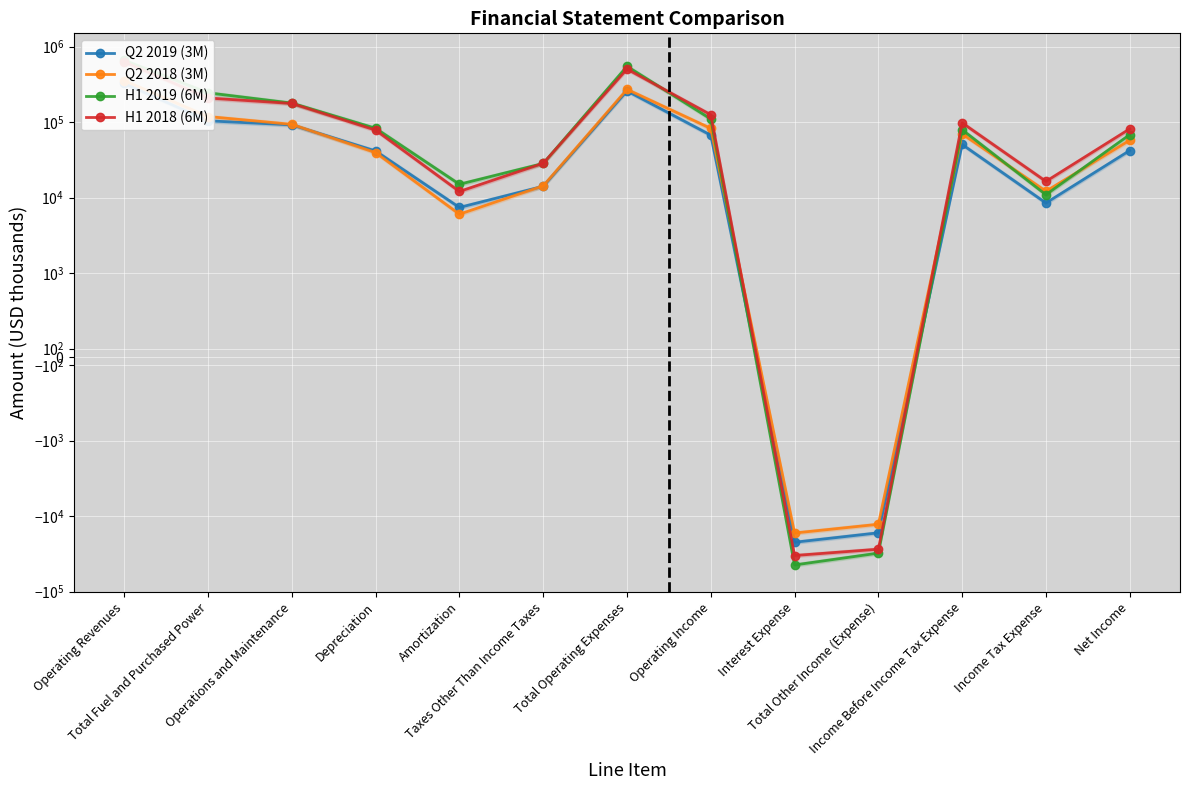

Is it true that Q2 2018 (3M) equals 236600 at Operating Revenues?

False